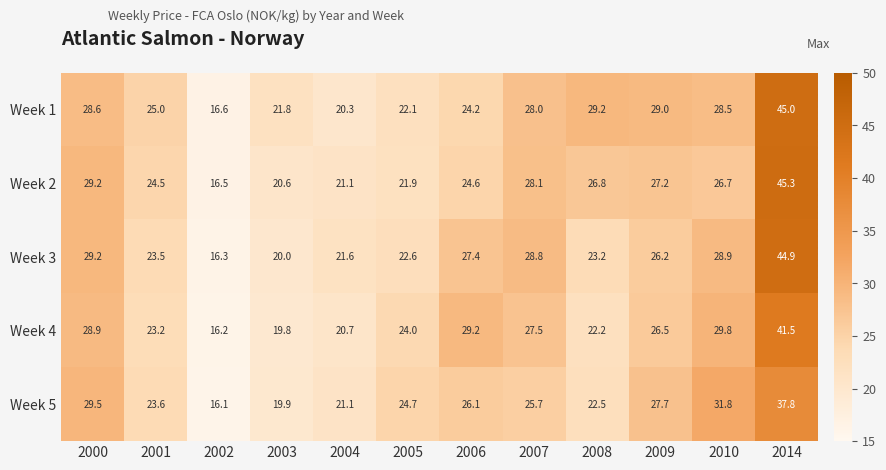

At 2001, list the series in order from largest to smallest.

Week 1, Week 2, Week 5, Week 3, Week 4